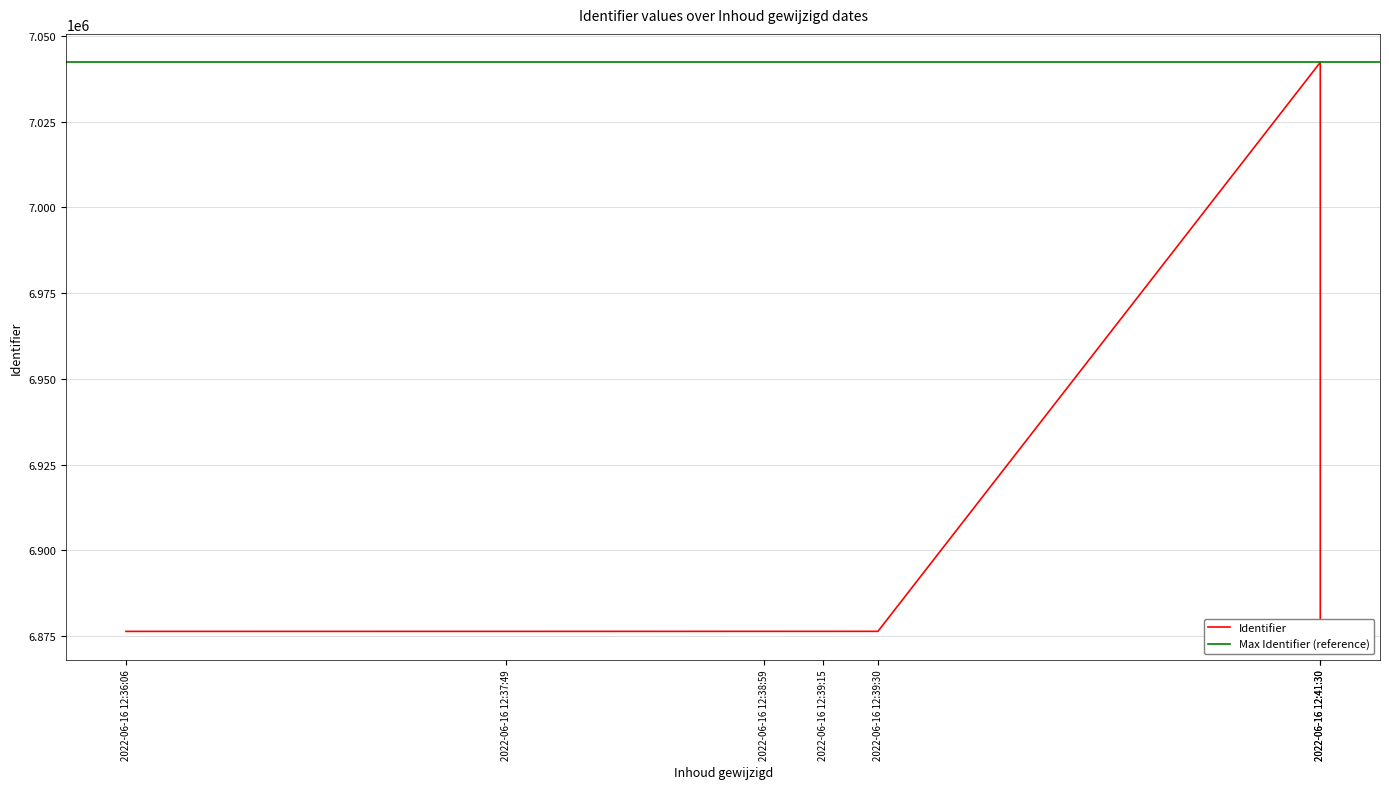

Does the chart have visible grid lines?

Yes